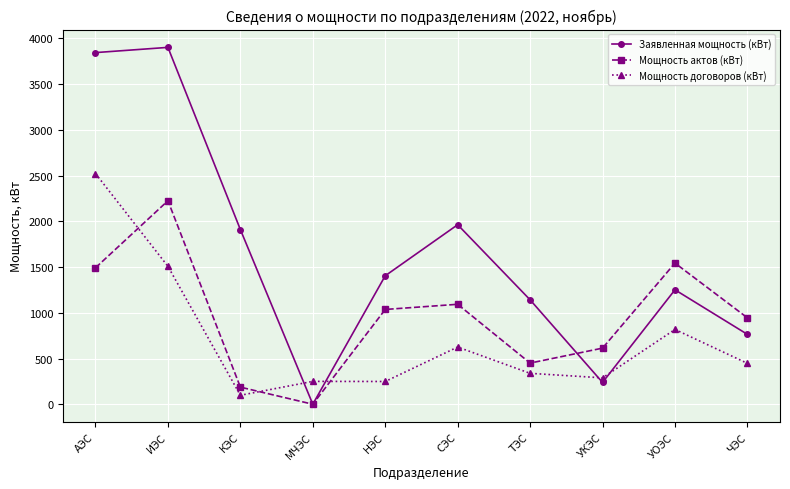

Where is the first local maximum for Заявленная мощность (кВт)?

ИЭС